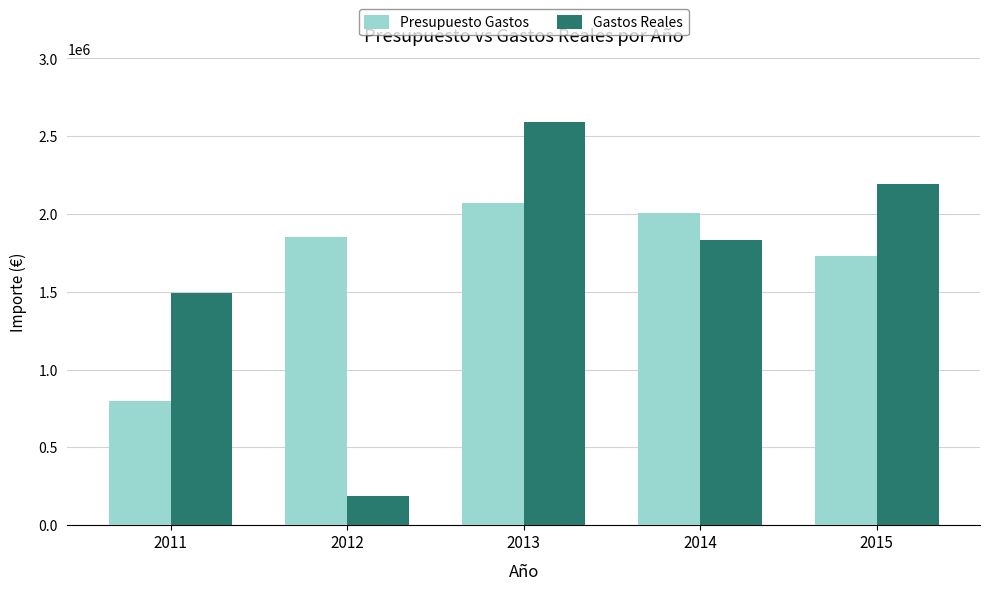

What is the sum of the Presupuesto Gastos values at 2012 and 2013?

3919630.0